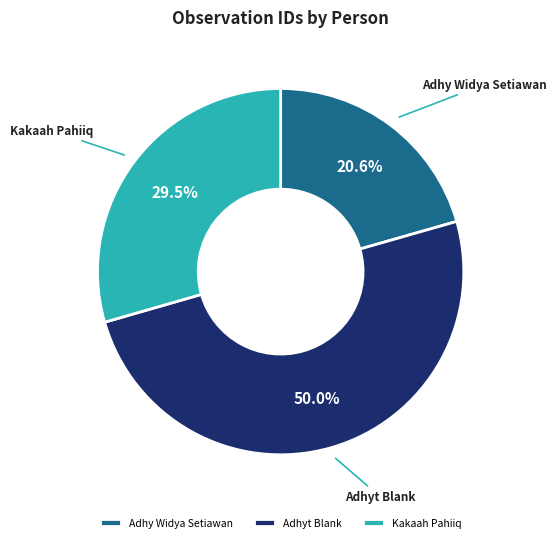

Which category has the smallest portion of the pie?

Adhy Widya Setiawan